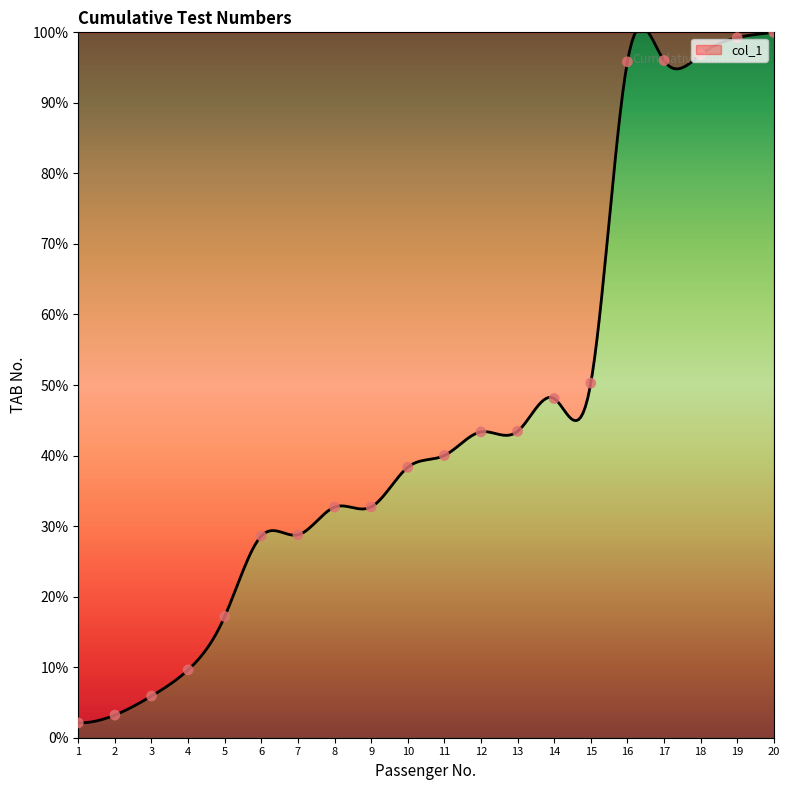

Approximately how many times larger is the value at 6 compared to 9?

0.9